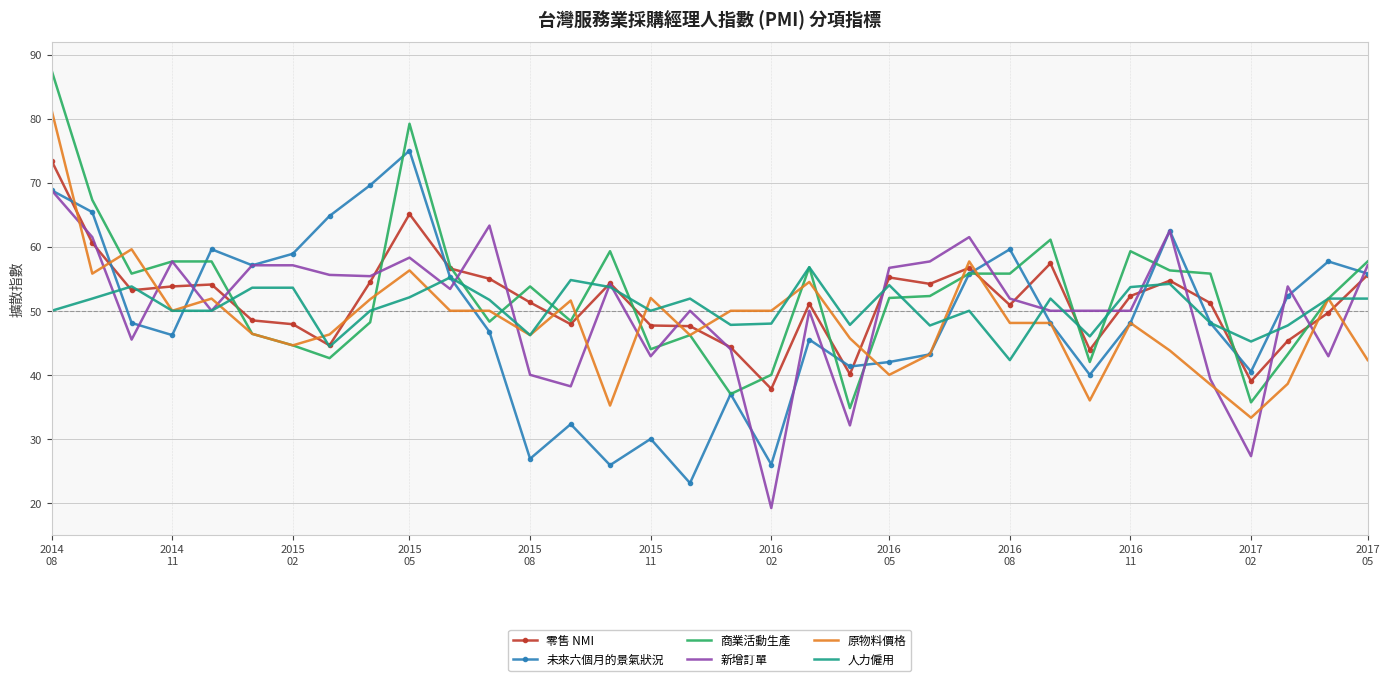

Which series ends up on top after the final intersection of 新增訂單 and 未來六個月的景氣狀況?

新增訂單